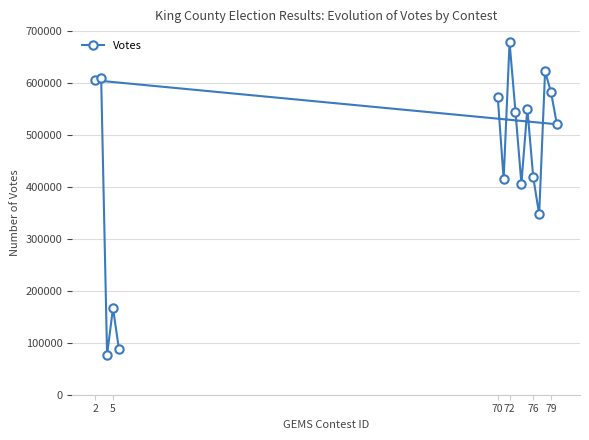

What is the difference between the maximum and minimum values?

601410